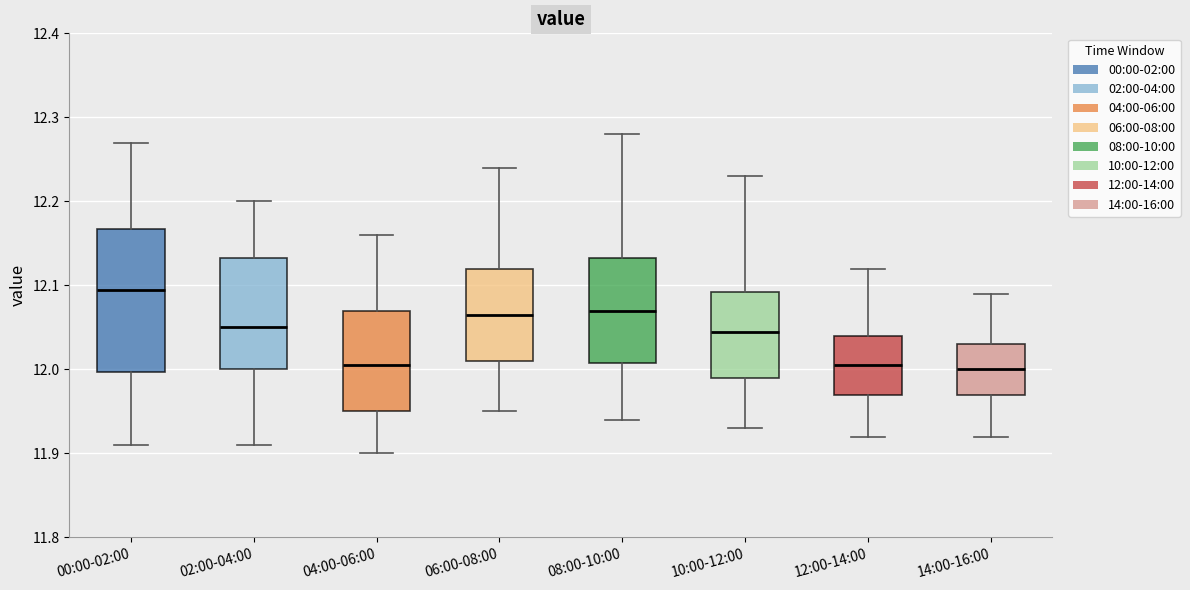

Reading left to right, transcribe this box plot: for each box, give where its median line is, the range the box spans, and where its two whiskers end, as read against the y-axis. The values are not printed on the chart, so give them approximately, as read against the axis.

00:00-02:00: median 12.10, box 12.00 to 12.17, whiskers 11.91 to 12.27
02:00-04:00: median 12.05, box 12.00 to 12.13, whiskers 11.91 to 12.20
04:00-06:00: median 12.01, box 11.95 to 12.07, whiskers 11.90 to 12.16
06:00-08:00: median 12.07, box 12.01 to 12.12, whiskers 11.95 to 12.24
08:00-10:00: median 12.07, box 12.01 to 12.13, whiskers 11.94 to 12.28
10:00-12:00: median 12.05, box 11.99 to 12.09, whiskers 11.93 to 12.23
12:00-14:00: median 12.01, box 11.97 to 12.04, whiskers 11.92 to 12.12
14:00-16:00: median 12.00, box 11.97 to 12.03, whiskers 11.92 to 12.09